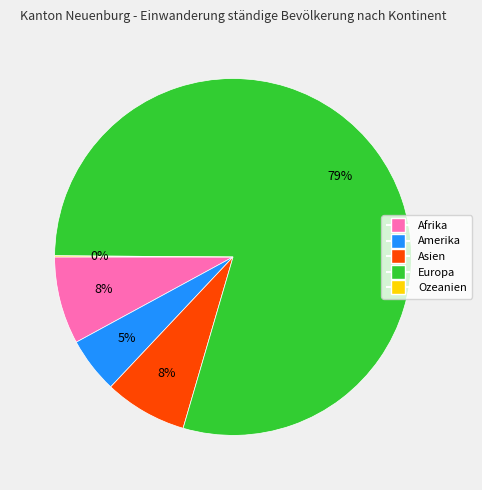

To the nearest percent, what is the combined percentage of Afrika and Amerika?

13%